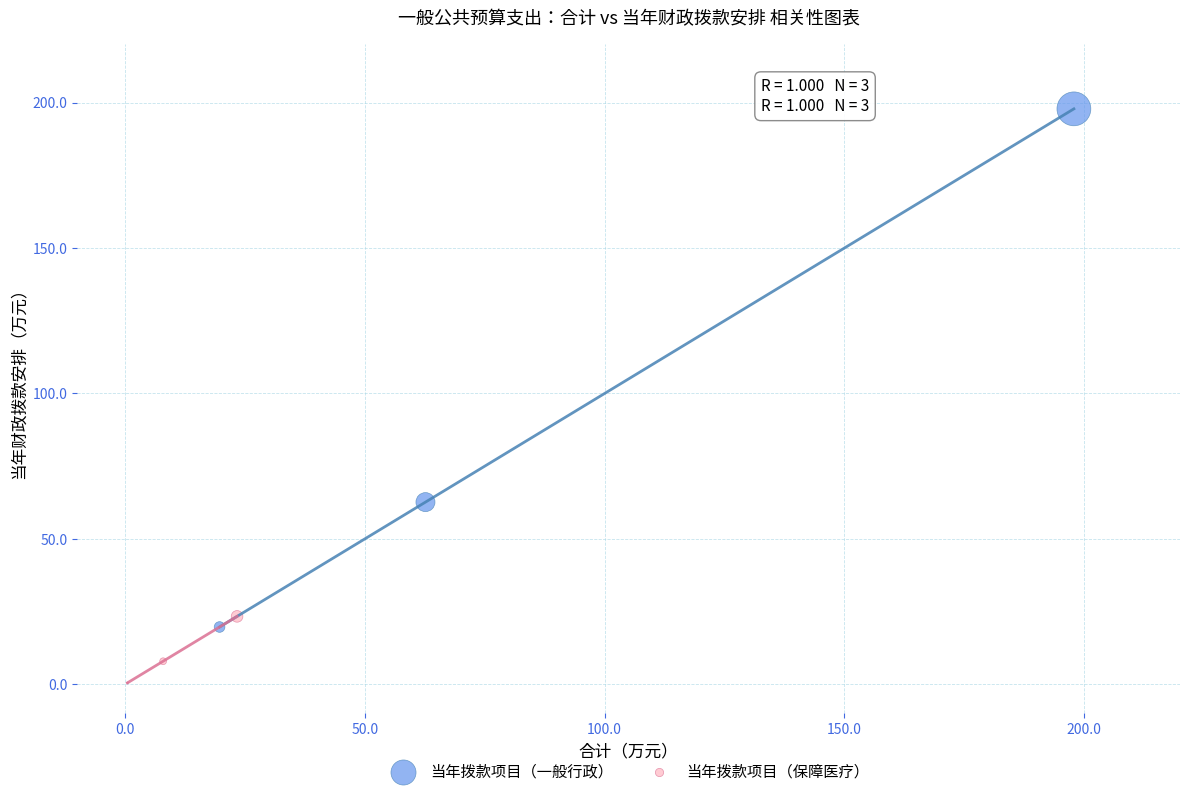

Which series has the widest spread of Y values?

当年拨款项目（一般行政）